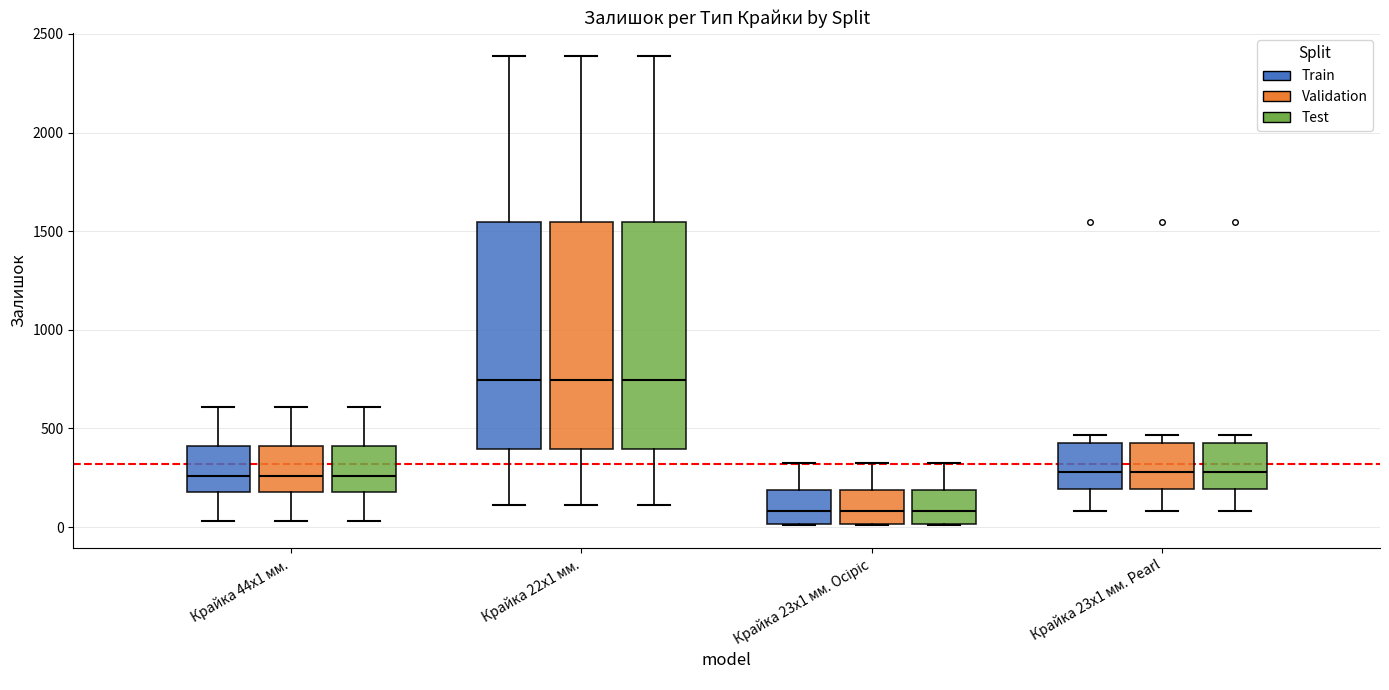

Reading left to right, read every box against the y-axis: the position of its median line, the range the box covers, and the ends of its whiskers. The values are not printed on the chart, so give them approximately, as read against the axis.

Крайка 44x1 мм. (Train): median 250, box 200 to 400, whiskers 50 to 600
Крайка 44x1 мм. (Validation): median 250, box 200 to 400, whiskers 50 to 600
Крайка 44x1 мм. (Test): median 250, box 200 to 400, whiskers 50 to 600
Крайка 22x1 мм. (Train): median 750, box 400 to 1550, whiskers 100 to 2400
Крайка 22x1 мм. (Validation): median 750, box 400 to 1550, whiskers 100 to 2400
Крайка 22x1 мм. (Test): median 750, box 400 to 1550, whiskers 100 to 2400
Крайка 23x1 мм. Осіріс (Train): median 100, box 0 to 200, whiskers 0 to 350
Крайка 23x1 мм. Осіріс (Validation): median 100, box 0 to 200, whiskers 0 to 350
Крайка 23x1 мм. Осіріс (Test): median 100, box 0 to 200, whiskers 0 to 350
Крайка 23x1 мм. Pearl (Train): median 300, box 200 to 450, whiskers 100 to 450 (just above the box's upper edge)
Крайка 23x1 мм. Pearl (Validation): median 300, box 200 to 450, whiskers 100 to 450 (just above the box's upper edge)
Крайка 23x1 мм. Pearl (Test): median 300, box 200 to 450, whiskers 100 to 450 (just above the box's upper edge)